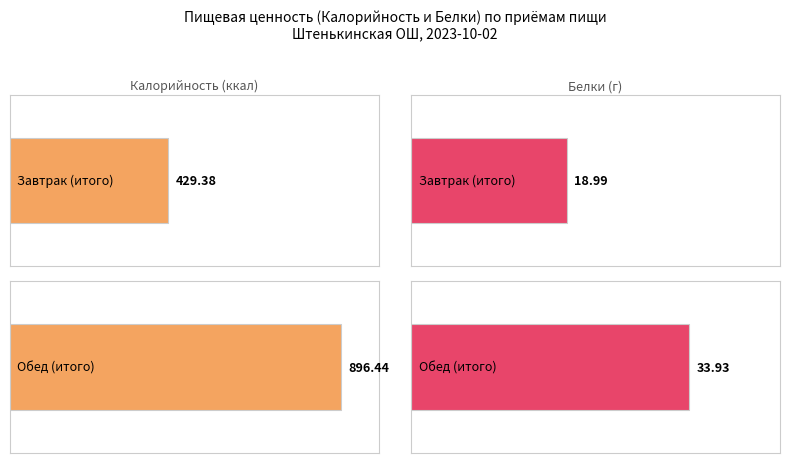

What is the total value across all series at Завтрак?

448.4